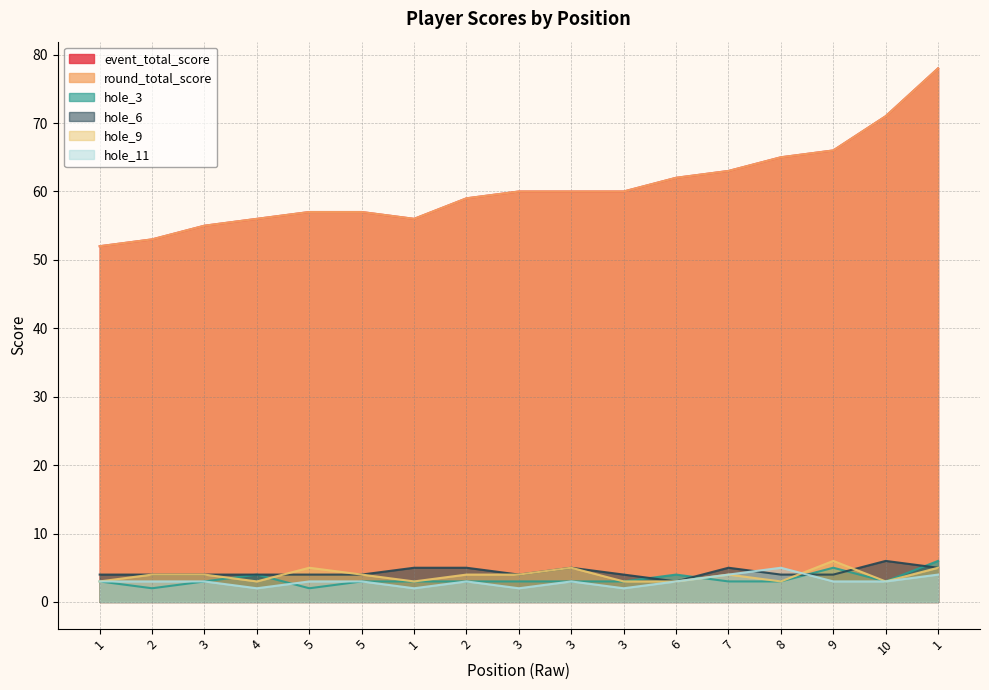

True or false: hole_9 and round_total_score intersect in this chart.

False